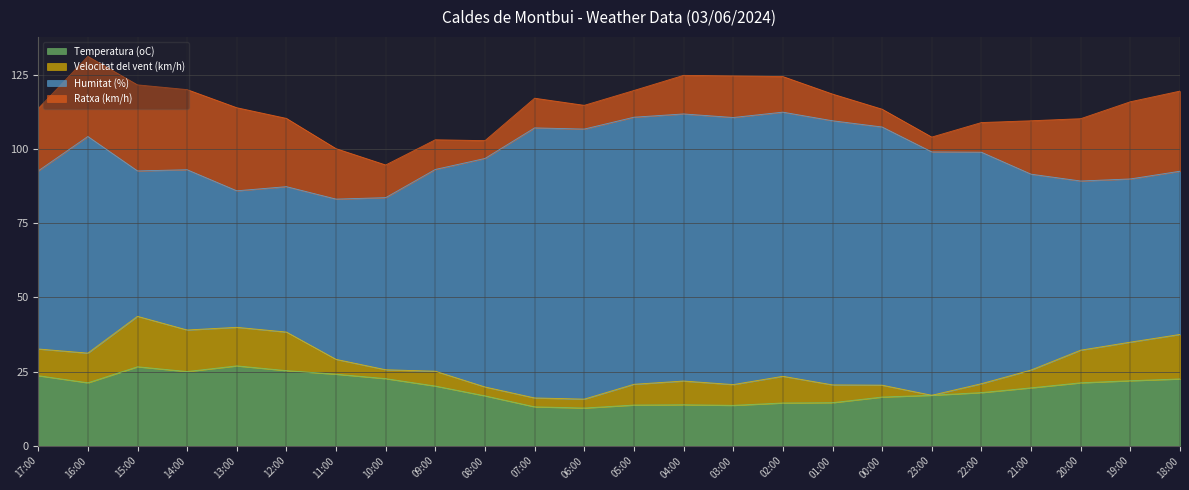

Count the number of data series in this chart.

4